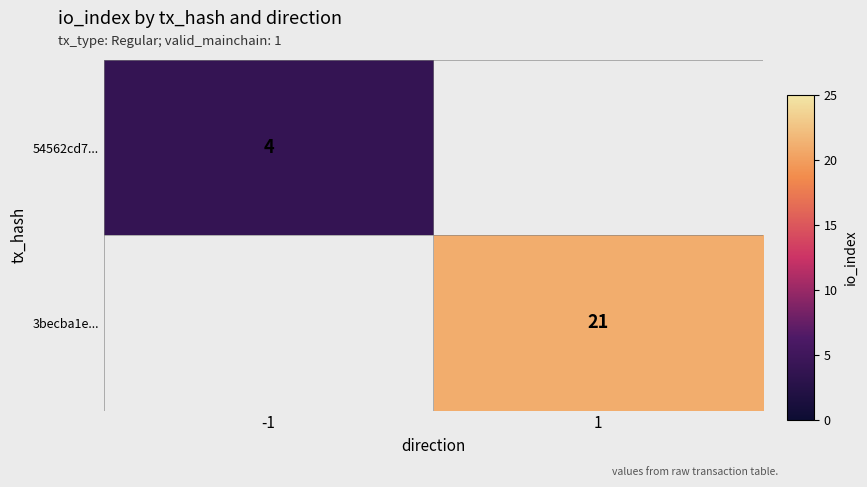

True or false: 54562cd7... has a value of 4 at -1.

True